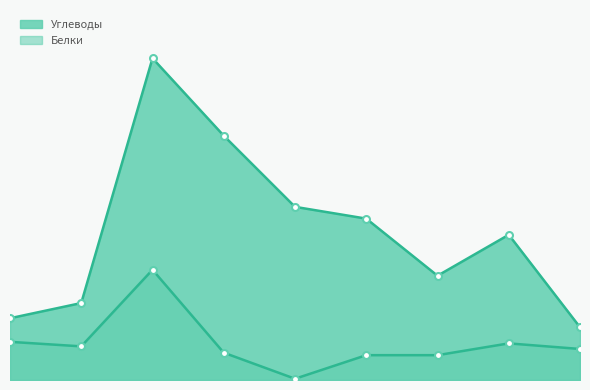

Where is the first local minimum for Белки?

Суп крестьянский